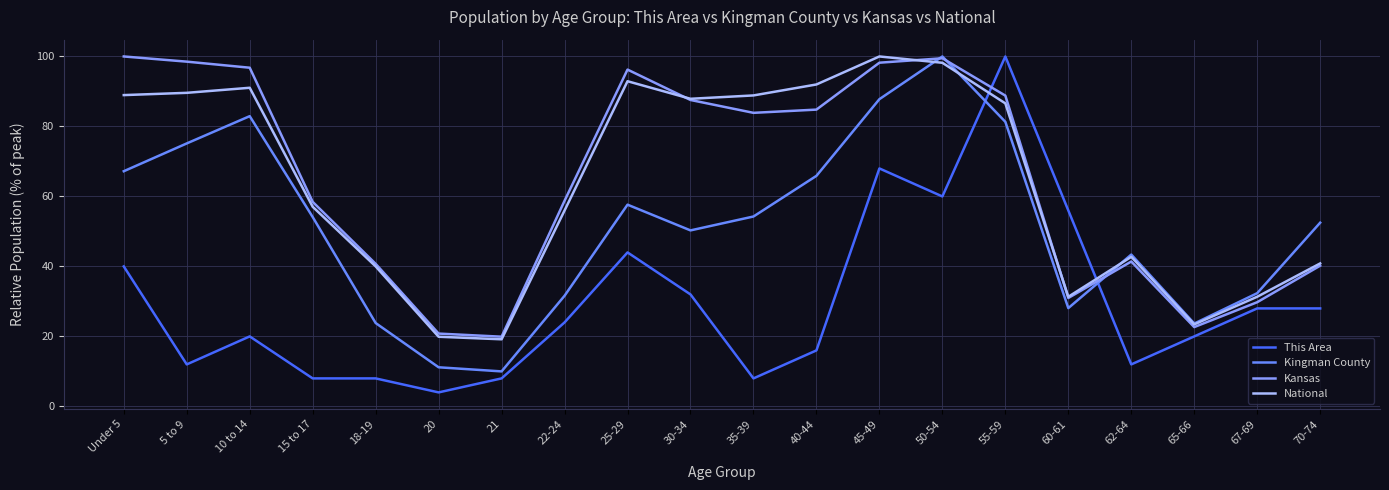

List the labels in order of Kansas value, smallest first.

21, 20, 65-66, 67-69, 60-61, 70-74, 18-19, 62-64, 15 to 17, 22-24, 35-39, 40-44, 30-34, 55-59, 25-29, 10 to 14, 45-49, 5 to 9, 50-54, Under 5